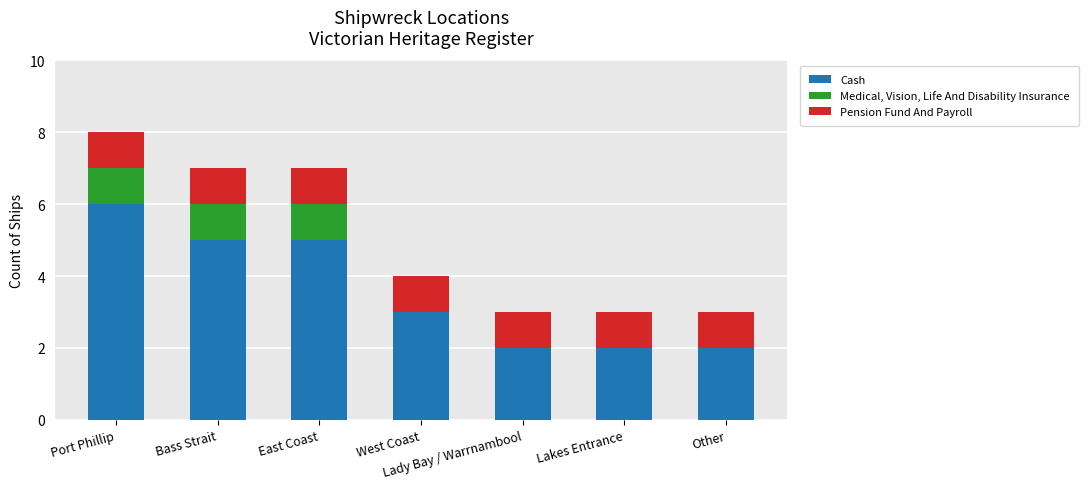

The value of Cash at Lakes Entrance is 3. True or false?

False